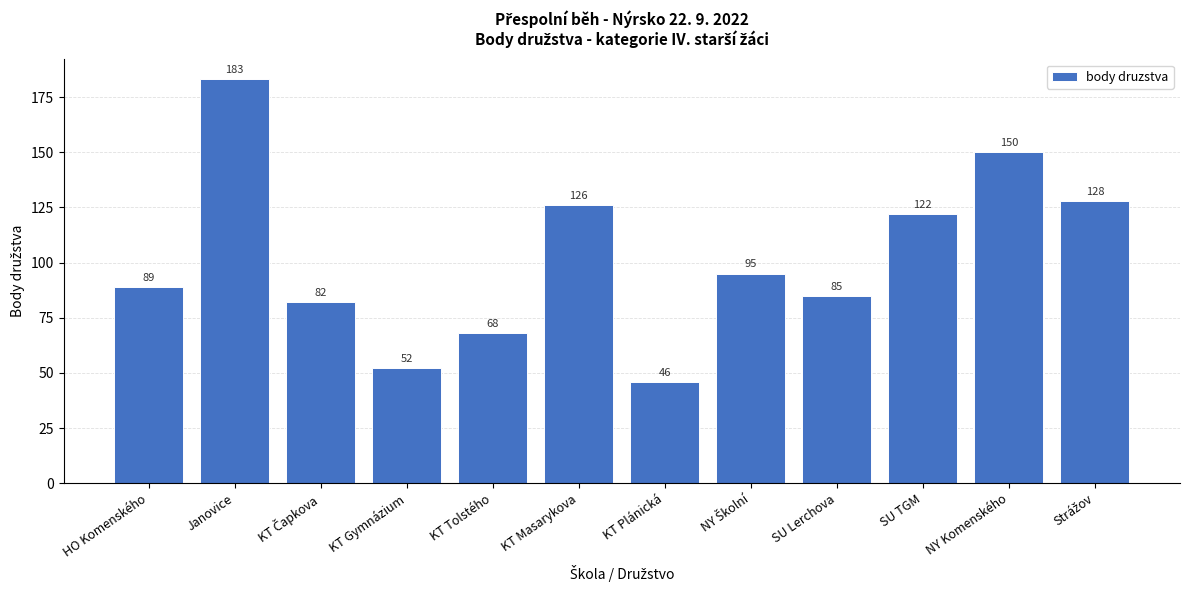

Reading right to left, extract all data points from this chart.

128	150	122	85	95	46	126	68	52	82	183	89